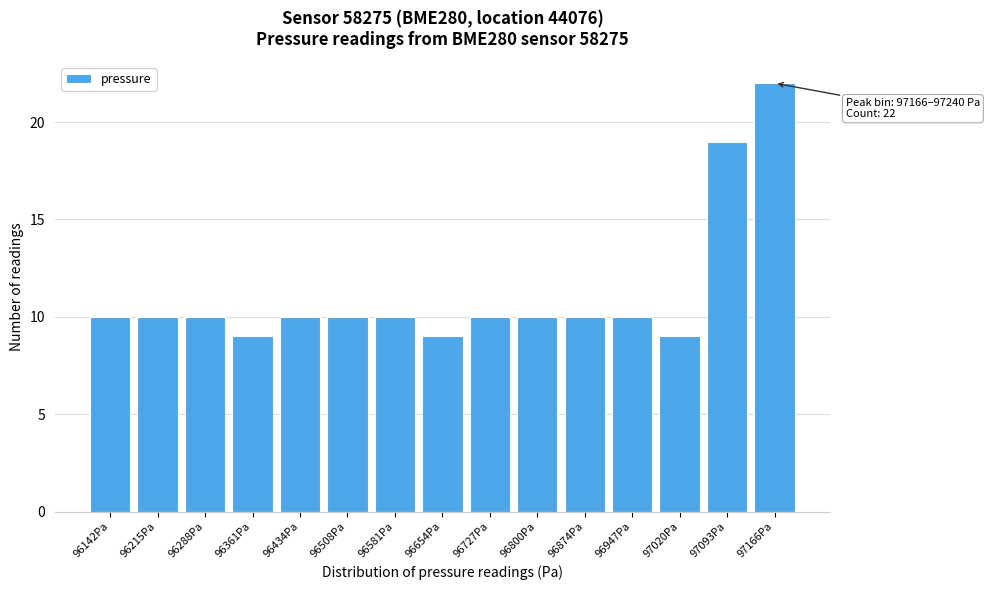

Reading right to left, what are all the values shown in this chart?

97166Pa=22	97093Pa=19	97020Pa=9	96947Pa=10	96874Pa=10	96800Pa=10	96727Pa=10	96654Pa=9	96581Pa=10	96508Pa=10	96434Pa=10	96361Pa=9	96288Pa=10	96215Pa=10	96142Pa=10